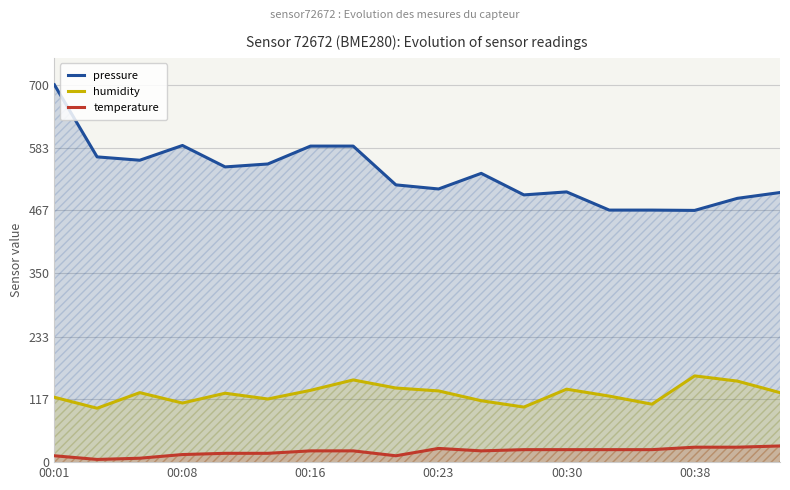

Read the humidity value at 00:23.

132.1